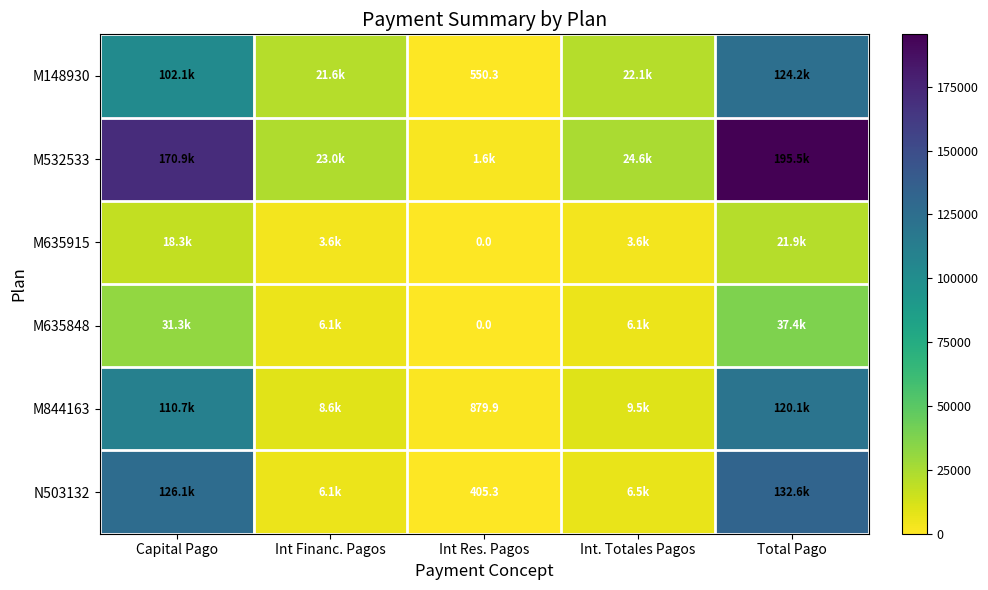

At which label is M635848 closest to 18716?

Int Financ. Pagos